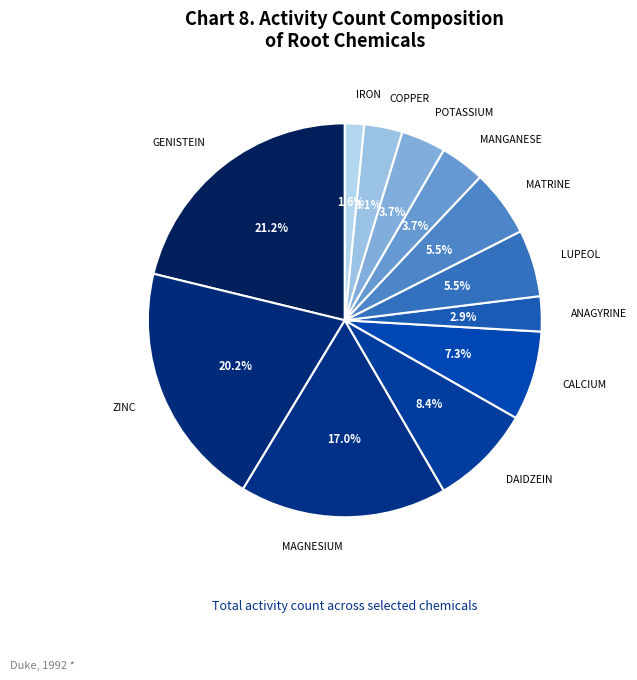

True or false: IRON accounts for 7% of the total.

False